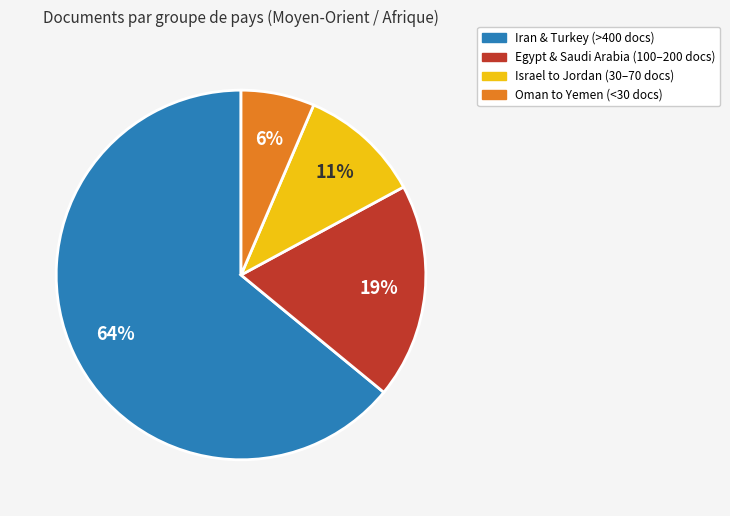

To the nearest percent, what is the difference between the largest and smallest slice percentages?

58%